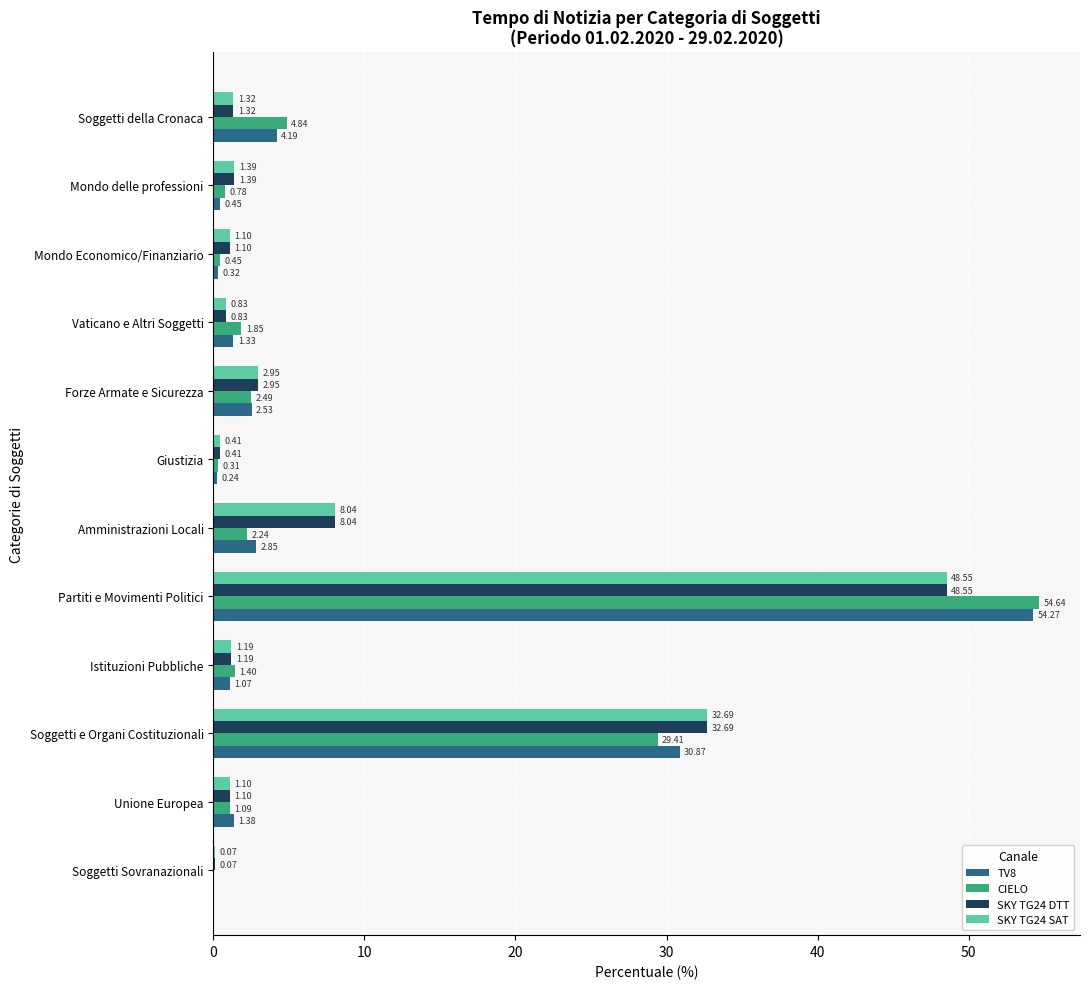

At which label is SKY TG24 SAT closest to 24?

Soggetti e Organi Costituzionali